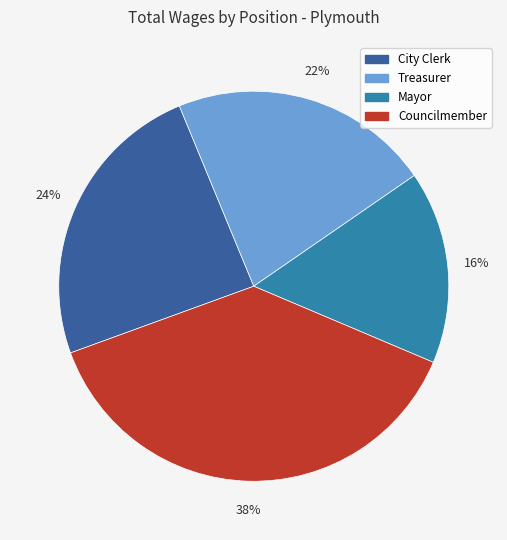

Which has a higher value, Mayor or Treasurer?

Treasurer